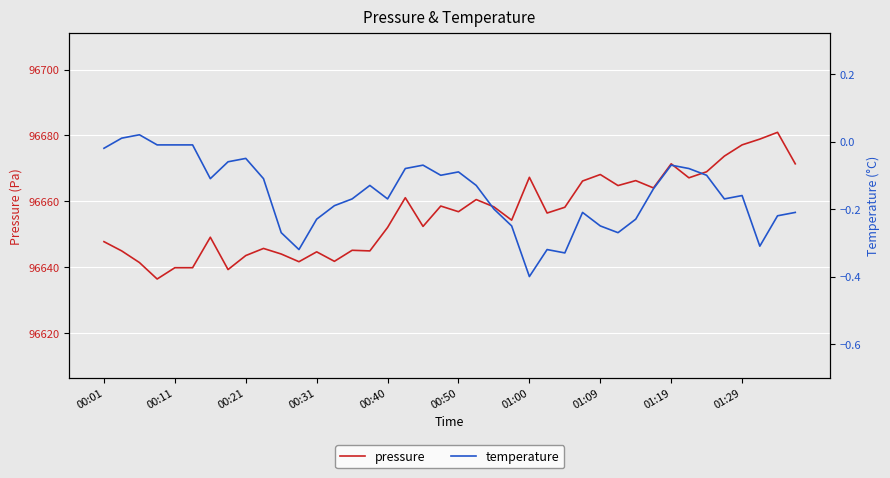

Which series has the largest total across all categories?

pressure